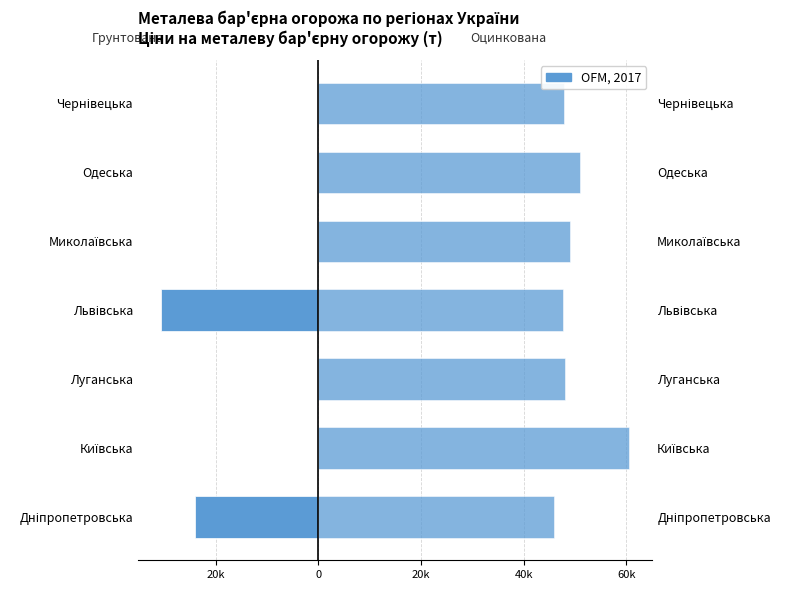

What is the approximate value of Грунтована at Львівська?

-30608